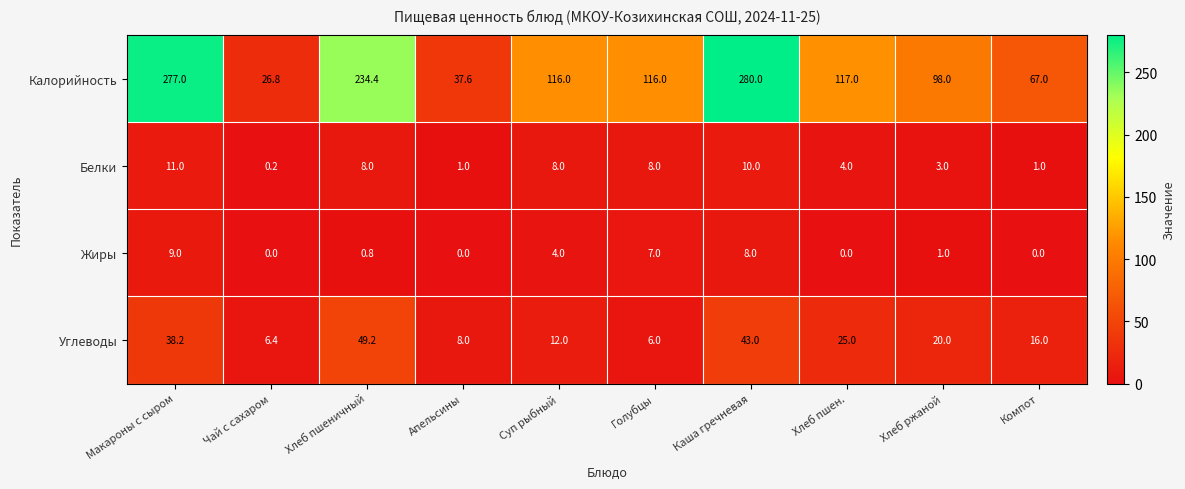

The value of Жиры at Компот is 0.0. True or false?

True